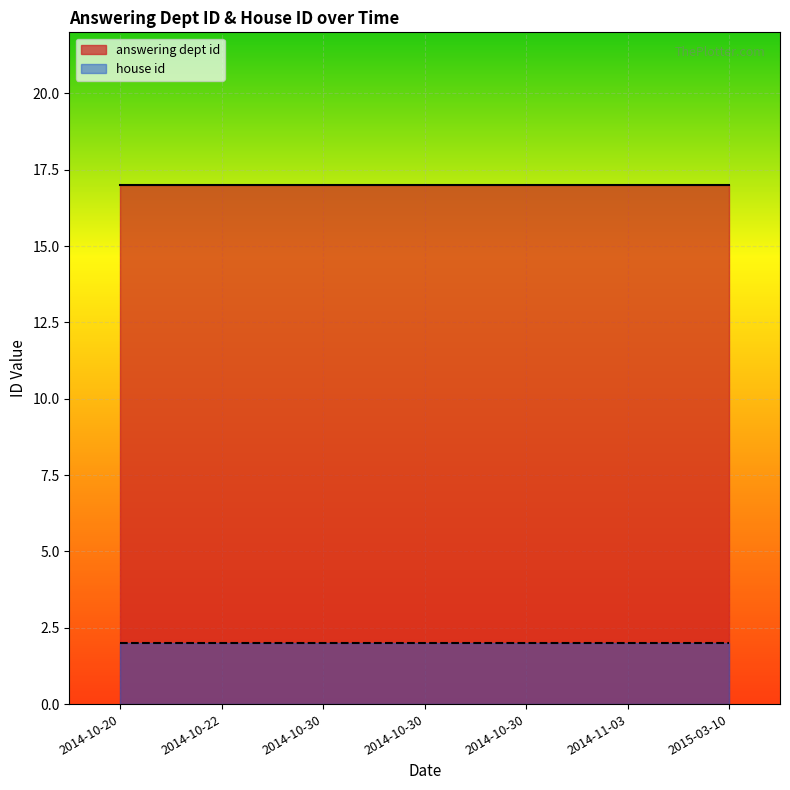

True or false: answering dept id and house id cross at least once.

False